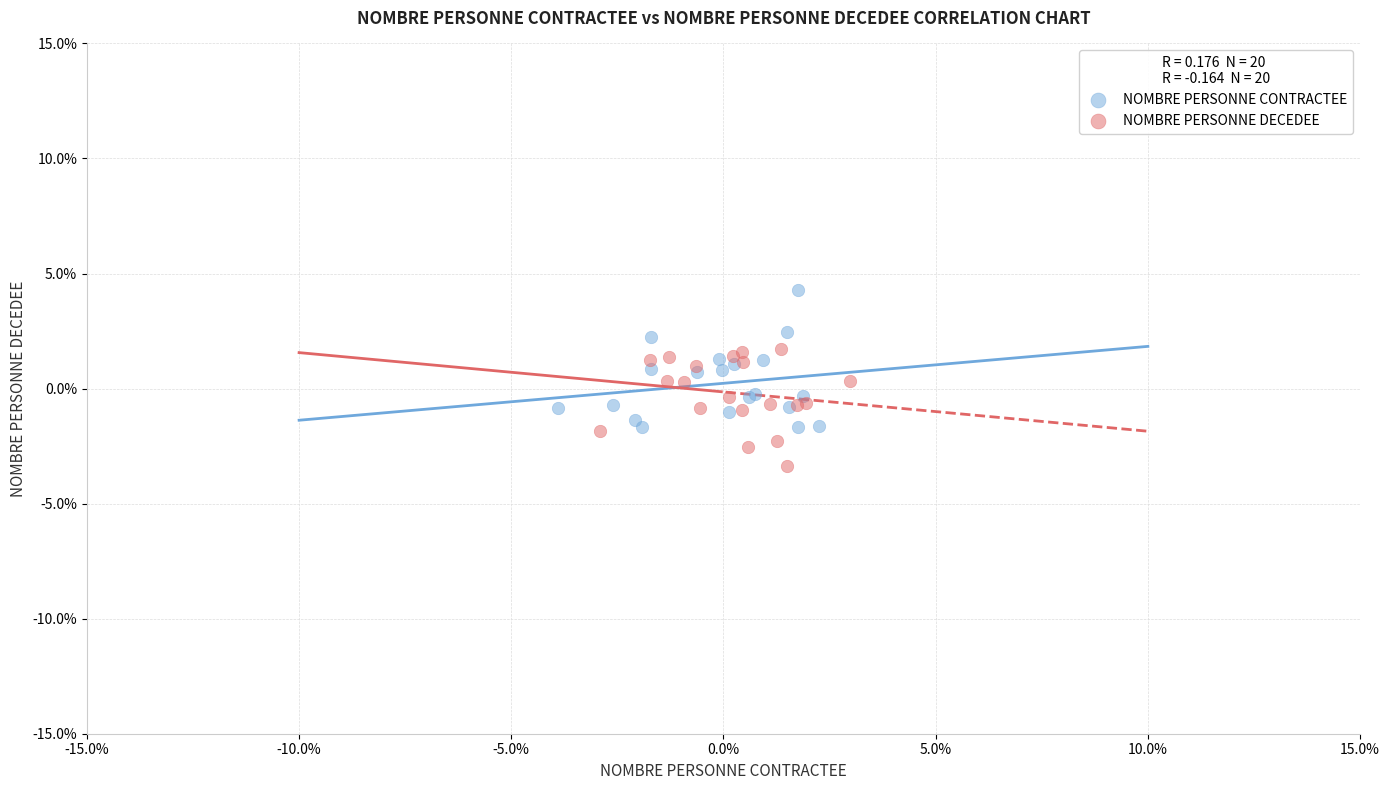

What are all the series names shown in the legend?

NOMBRE PERSONNE CONTRACTEE, NOMBRE PERSONNE DECEDEE